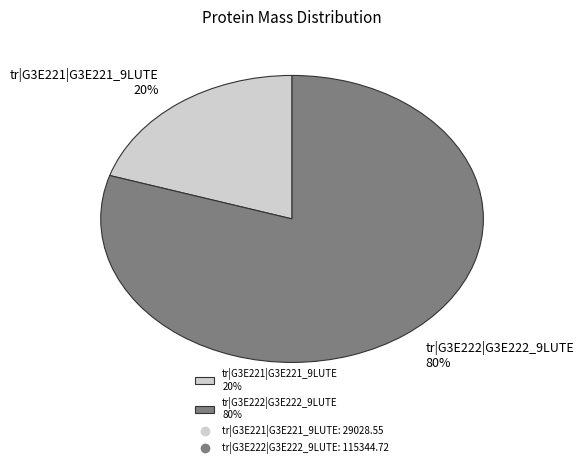

Which has a higher value, tr|G3E221|G3E221_9LUTE 20% or tr|G3E222|G3E222_9LUTE 80%?

tr|G3E222|G3E222_9LUTE 80%